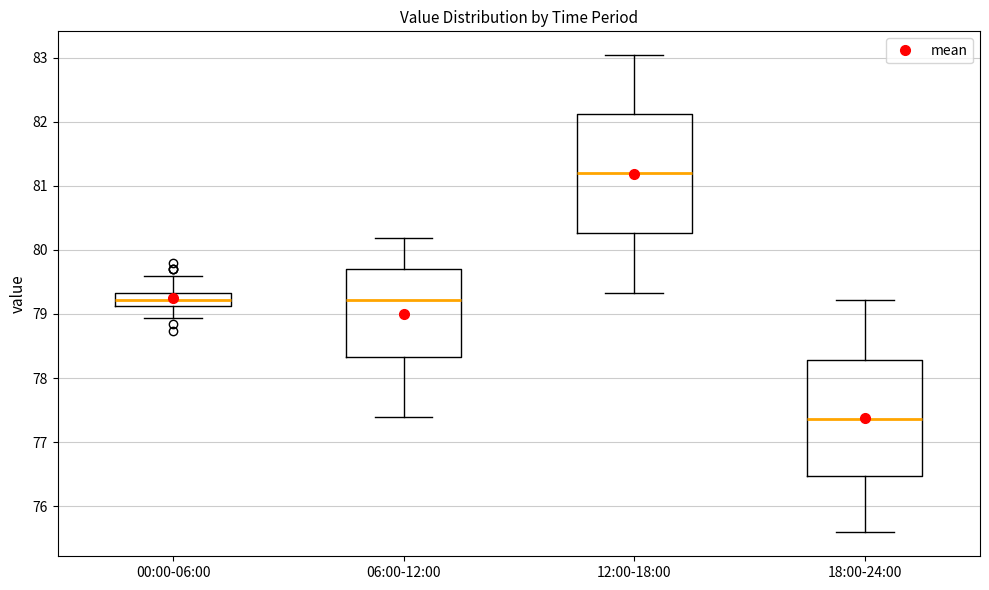

Reading left to right, read every box against the y-axis: the position of its median line, the range the box covers, and the ends of its whiskers. The values are not printed on the chart, so give them approximately, as read against the axis.

00:00-06:00: median 79.2, box 79.1 to 79.3, whiskers 78.9 to 79.6
06:00-12:00: median 79.2, box 78.3 to 79.7, whiskers 77.4 to 80.2
12:00-18:00: median 81.2, box 80.3 to 82.1, whiskers 79.3 to 83.0
18:00-24:00: median 77.4, box 76.5 to 78.3, whiskers 75.6 to 79.2